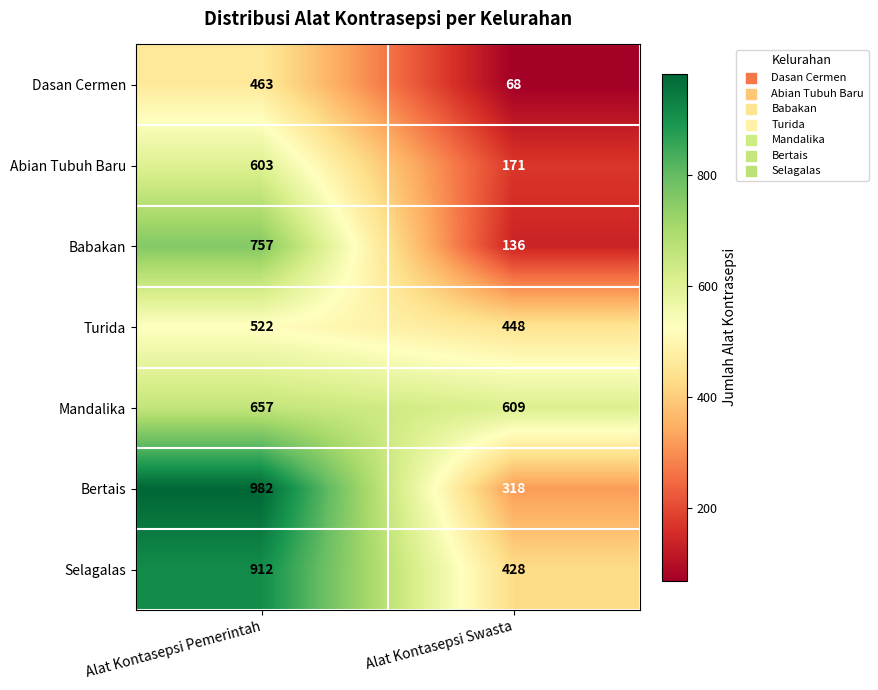

What is the maximum value shown in the chart?

982